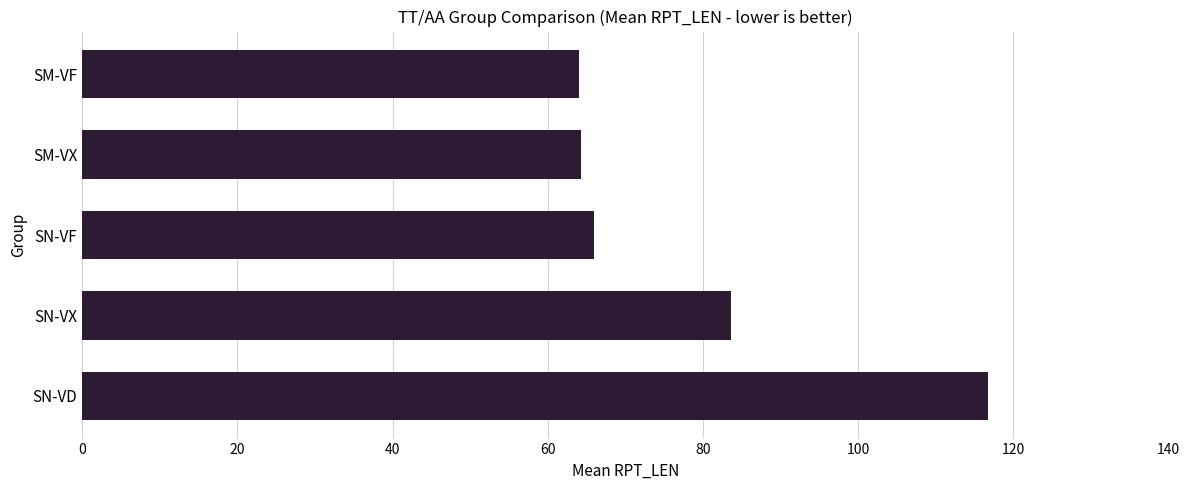

What is the difference between the values at SM-VX and SN-VX?

19.3